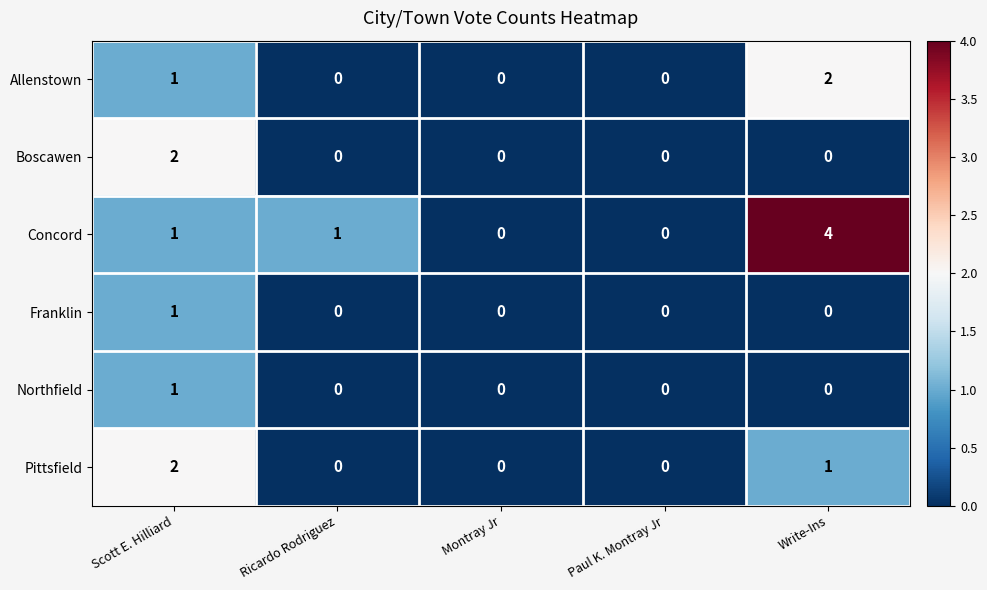

Count the Franklin values in the range 0 to 1.

5